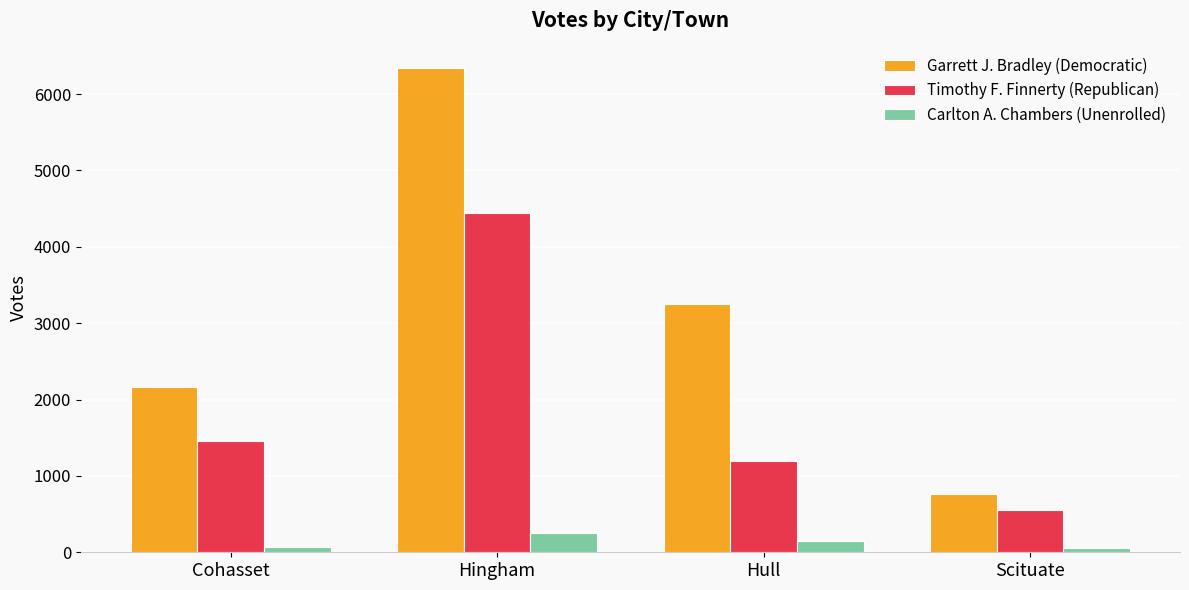

What is the average value of the Carlton A. Chambers (Unenrolled) series?

129